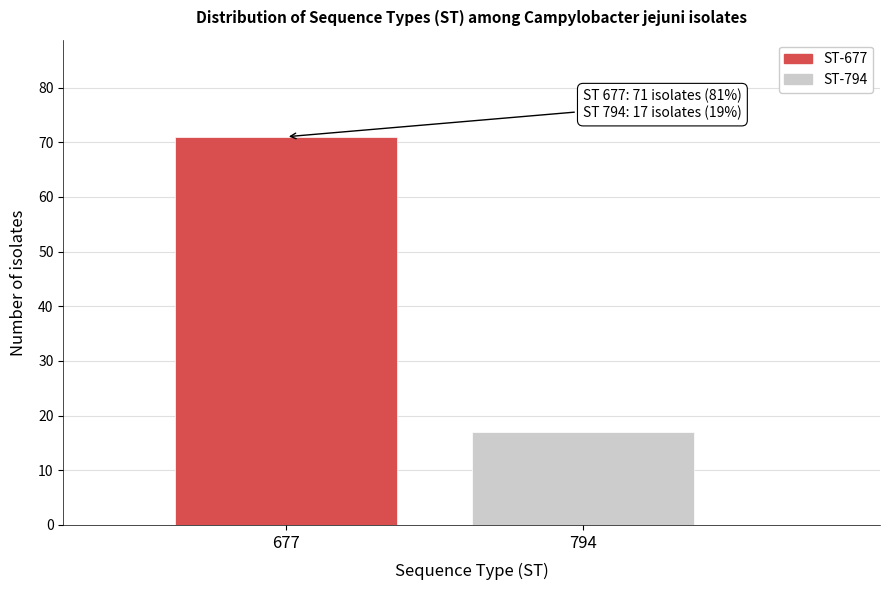

Reading right to left, extract all data points from this chart.

794=17	677=71